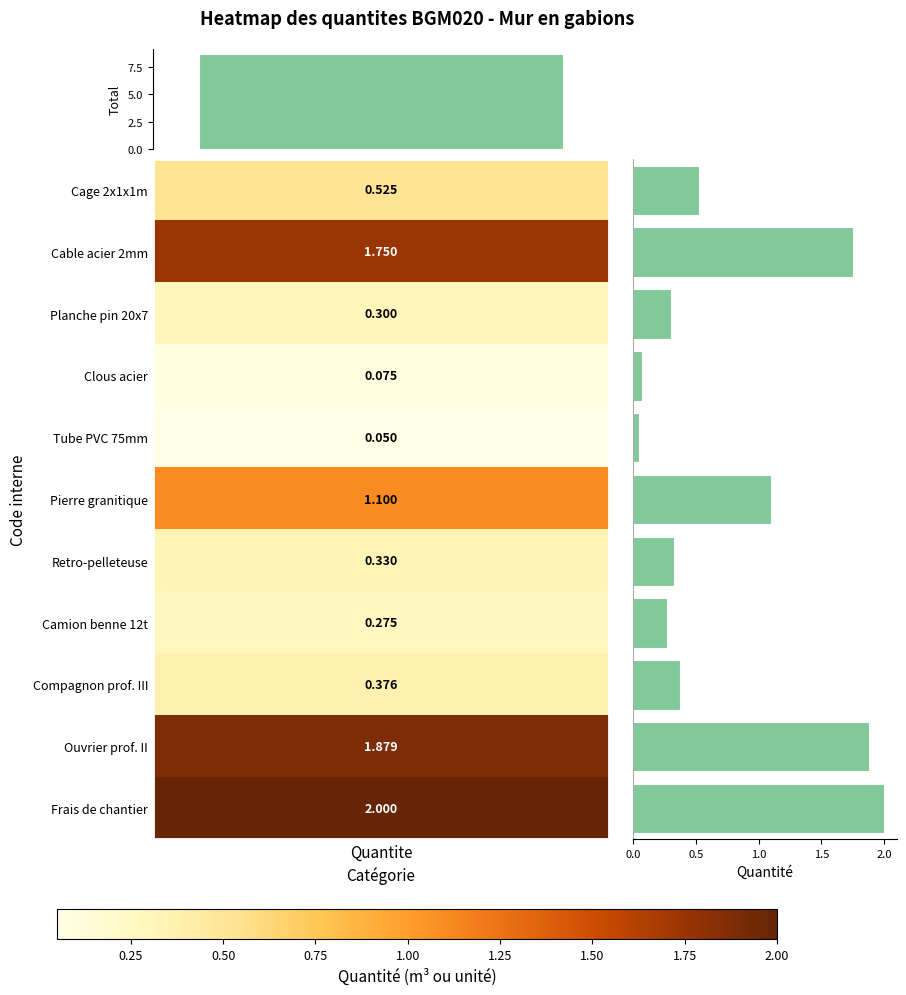

What is the smallest value displayed?

0.1